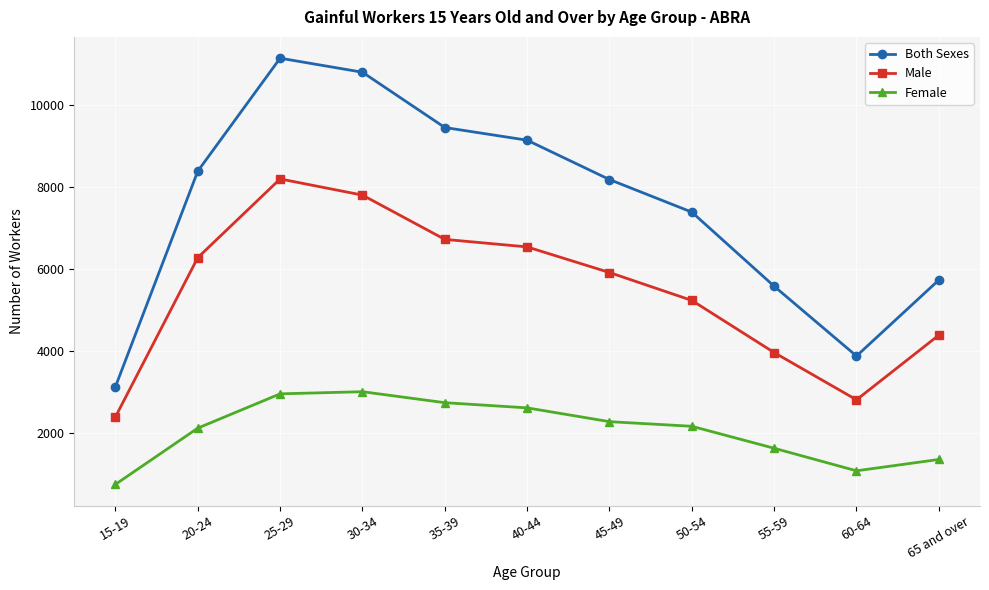

How many interior local peaks does the Female series have?

1